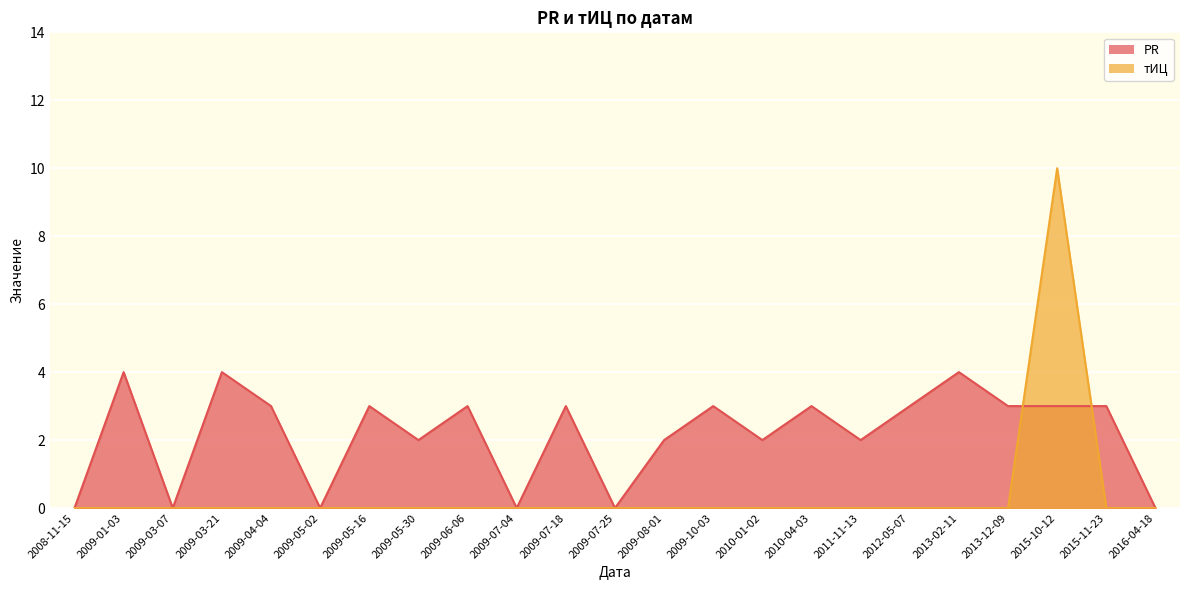

Reading left to right, transcribe all the data shown in this chart.

PR: 2008-11-15=0	2009-01-03=4	2009-03-07=0	2009-03-21=4	2009-04-04=3	2009-05-02=0	2009-05-16=3	2009-05-30=2	2009-06-06=3	2009-07-04=0	2009-07-18=3	2009-07-25=0	2009-08-01=2	2009-10-03=3	2010-01-02=2	2010-04-03=3	2011-11-13=2	2012-05-07=3	2013-02-11=4	2013-12-09=3	2015-10-12=3	2015-11-23=3	2016-04-18=0
тИЦ: 2008-11-15=0	2009-01-03=0	2009-03-07=0	2009-03-21=0	2009-04-04=0	2009-05-02=0	2009-05-16=0	2009-05-30=0	2009-06-06=0	2009-07-04=0	2009-07-18=0	2009-07-25=0	2009-08-01=0	2009-10-03=0	2010-01-02=0	2010-04-03=0	2011-11-13=0	2012-05-07=0	2013-02-11=0	2013-12-09=0	2015-10-12=10	2015-11-23=0	2016-04-18=0